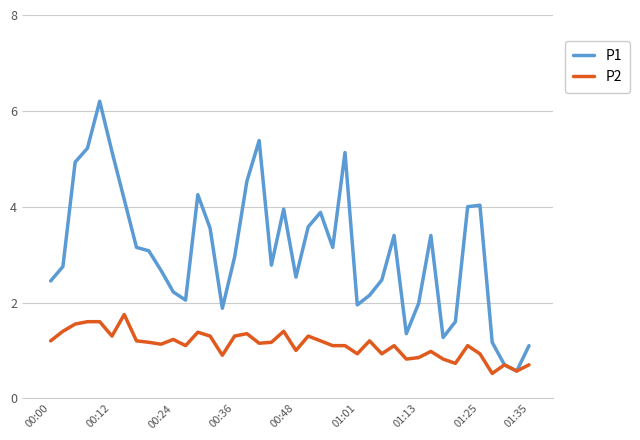

Which series has the largest total across all categories?

P1